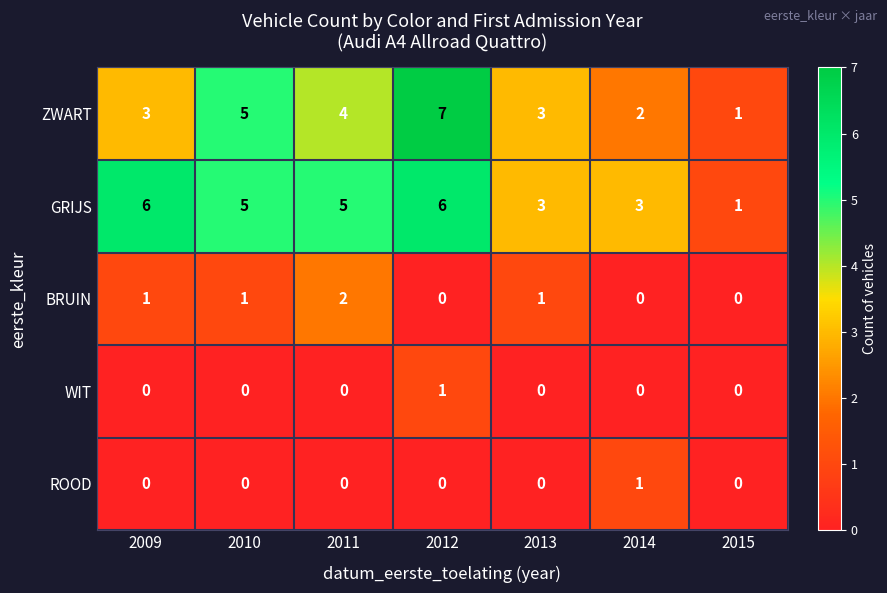

What is the difference between the second highest and second lowest values in the ZWART series?

3